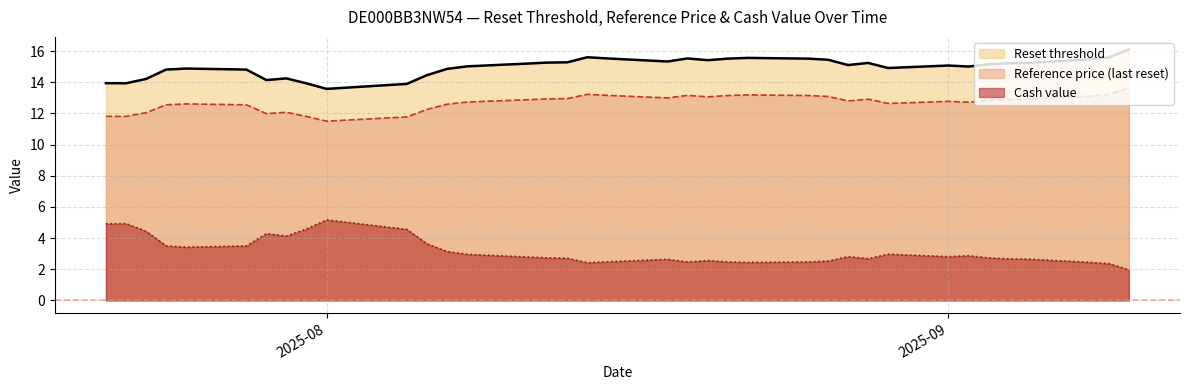

What is the difference between the maximum and minimum values in the Reset threshold series?

2.5